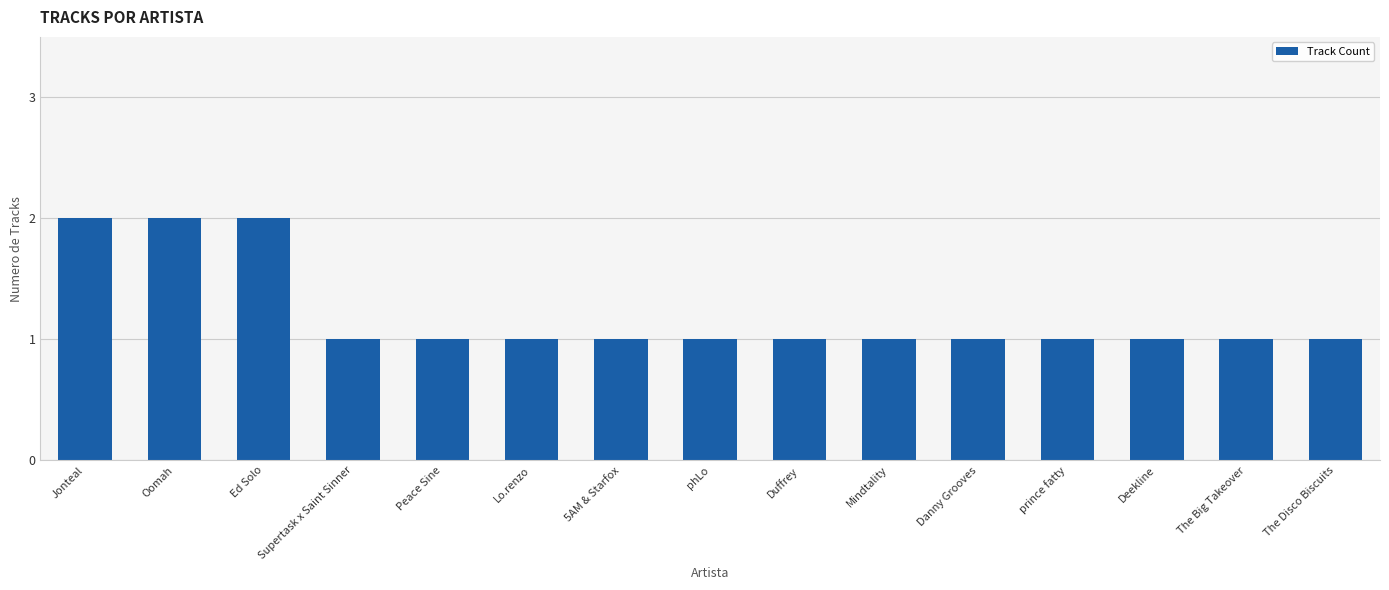

What is the label of the 13th bar from the right?

Ed Solo